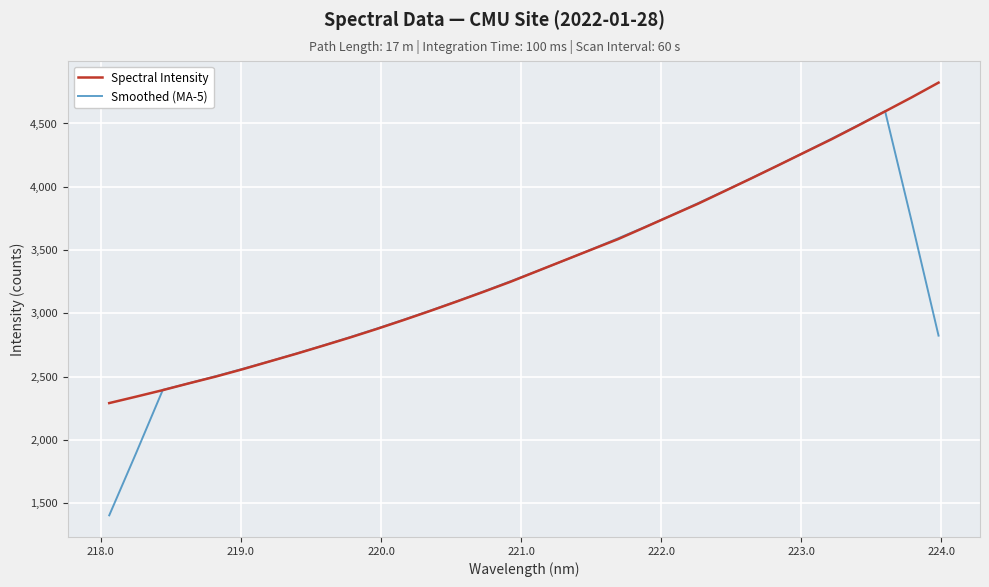

How many categories are shown in the chart?

32